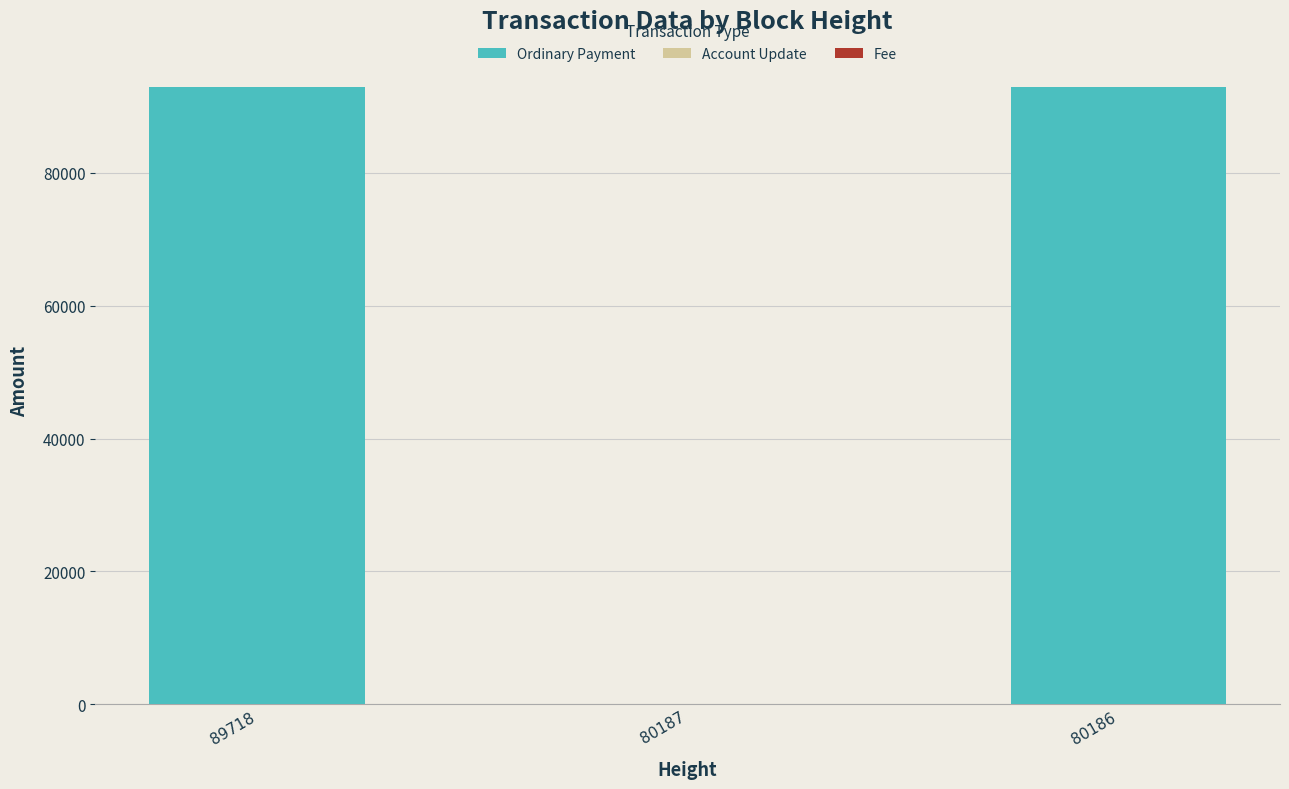

What is the total value across all series at 89718?

93000